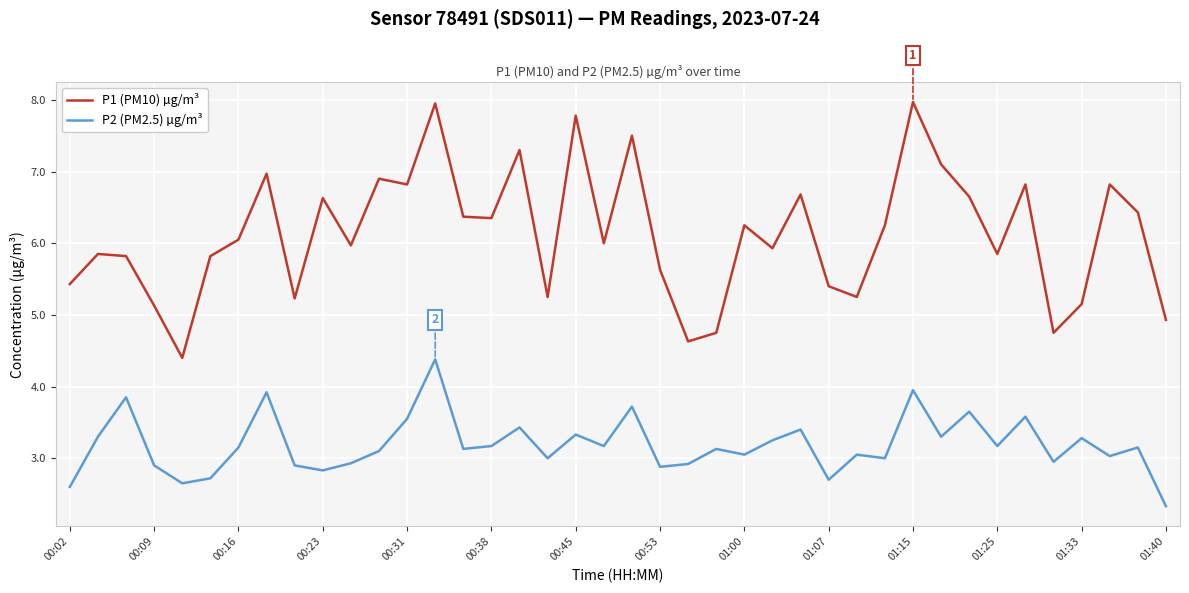

True or false: P1 (PM10) µg/m³ and P2 (PM2.5) µg/m³ cross at least once.

False